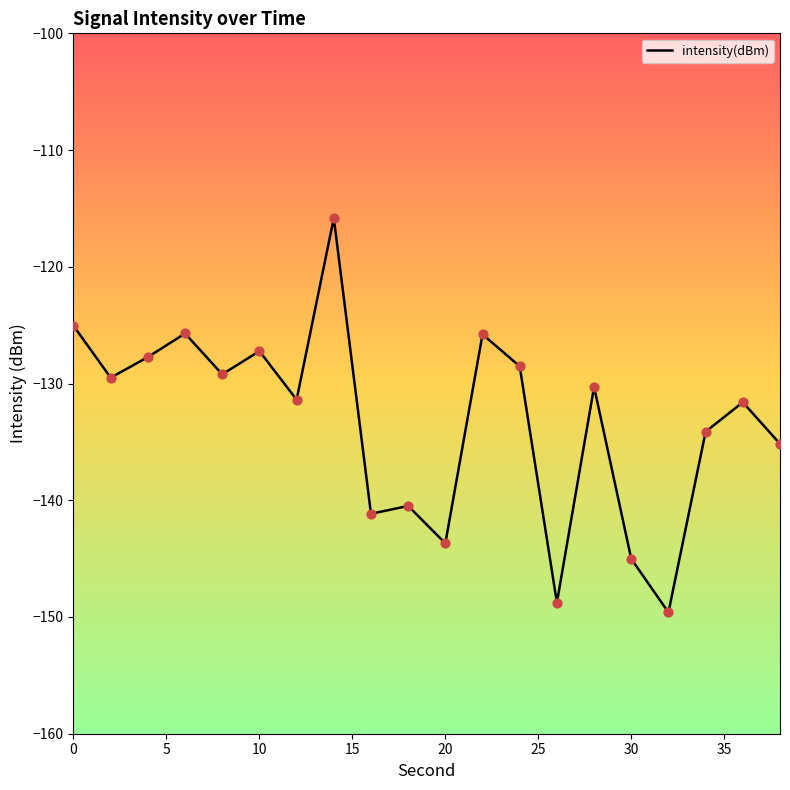

What is the maximum value shown in the chart?

-115.8